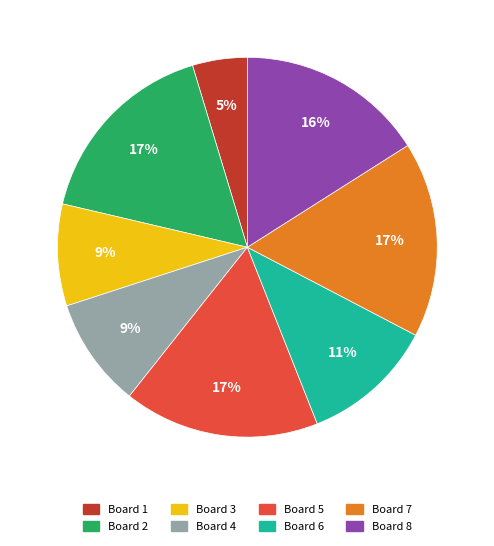

The Board 5 slice represents 17% of the pie. True or false?

True